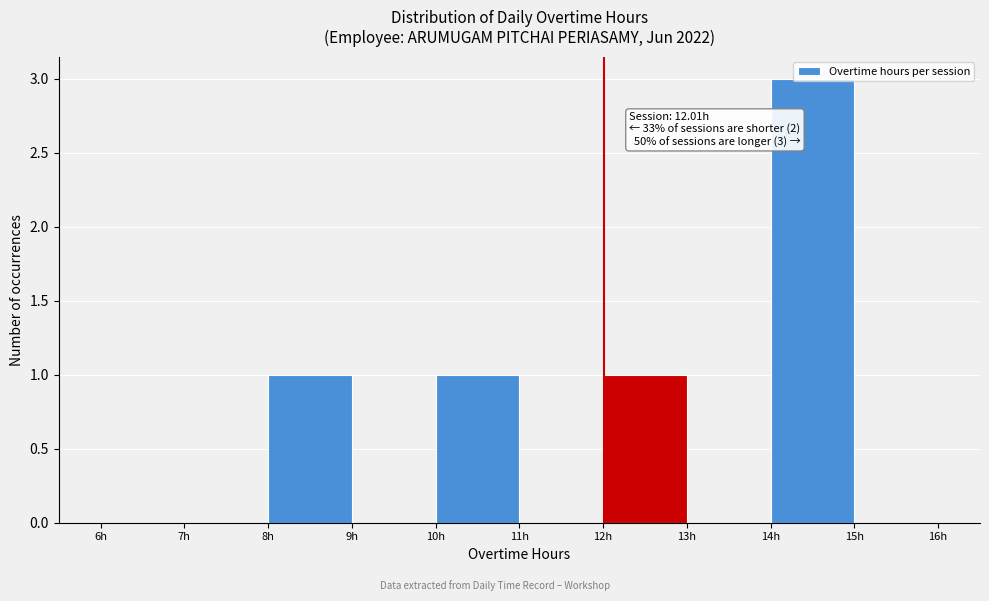

Over which range of the x-axis is the bar tallest?

14 to 15